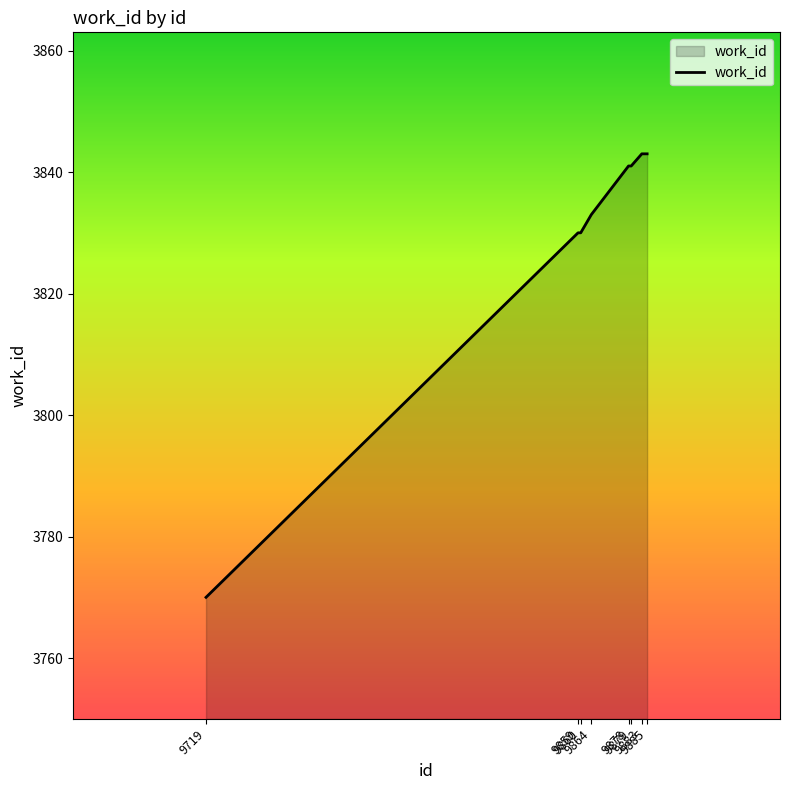

What is the smallest value displayed?

3770